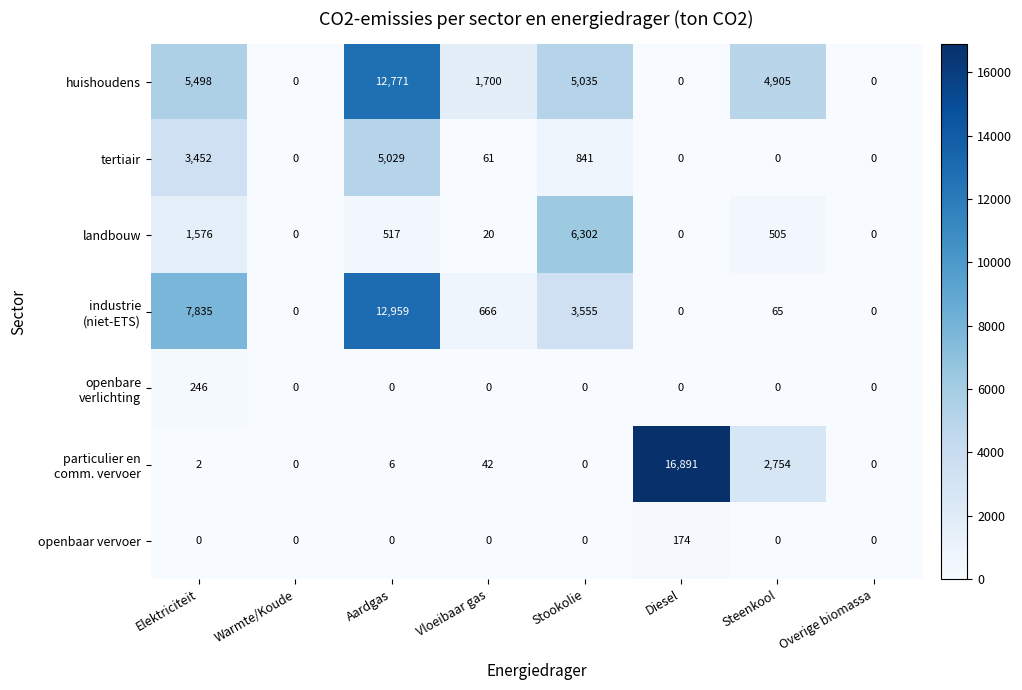

The landbouw series shows 20 at Vloeibaar gas. True or false?

True